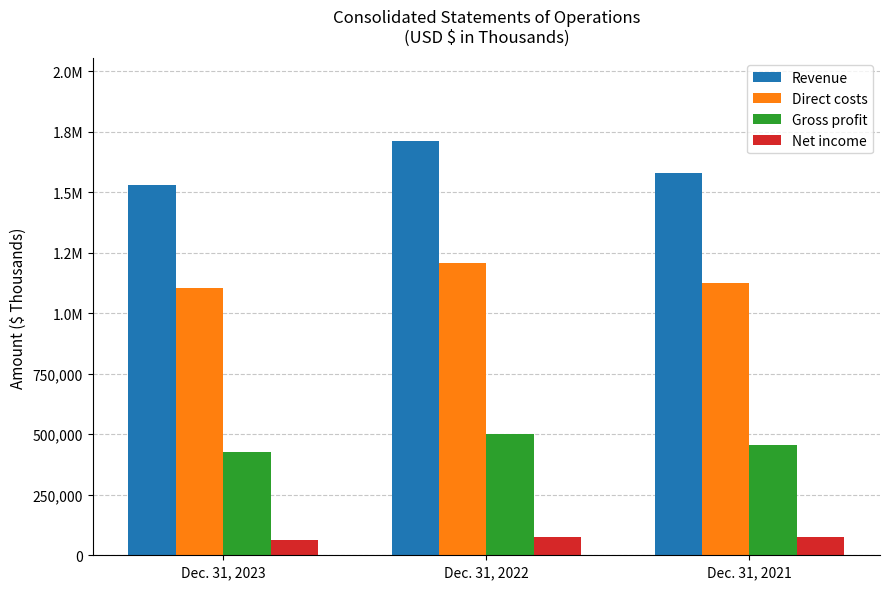

What is the total value across all series at Dec. 31, 2022?

3496961